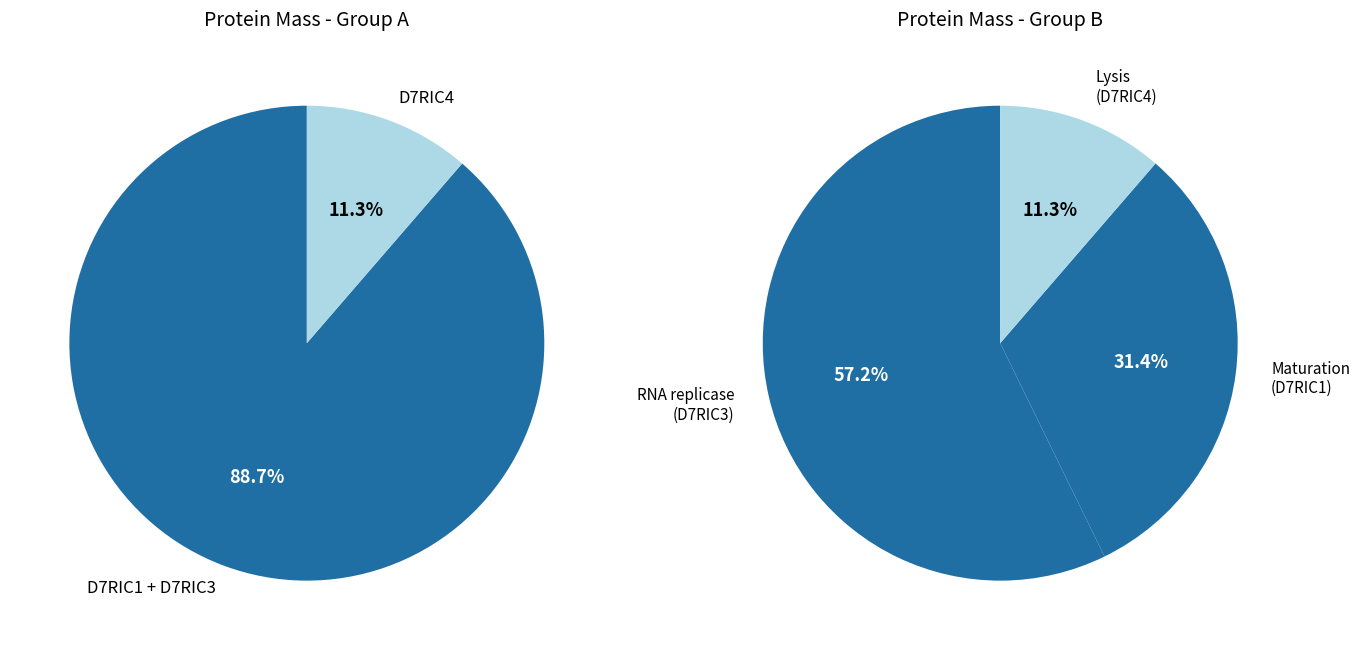

Is the sum of tr|D7RIC3|D7RIC3_9VIRU RNA replicase and tr|D7RIC1|D7RIC1_9VIRU Maturation protein greater than half?

Yes